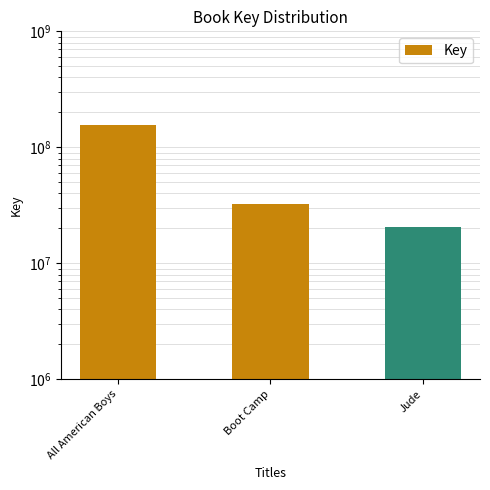

What position from the right is All American Boys?

3